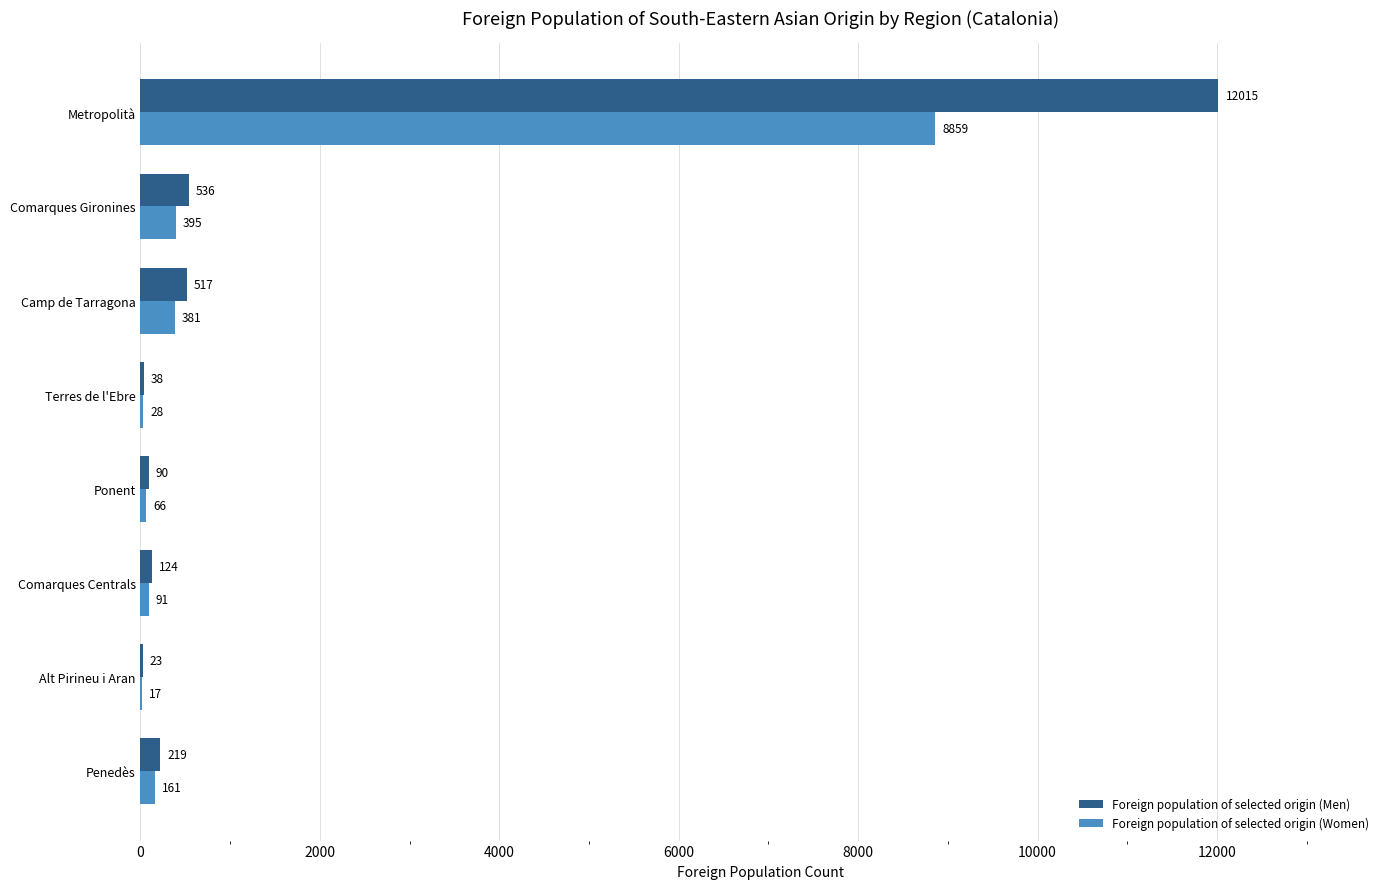

Which category has the highest value across all series?

Metropolità